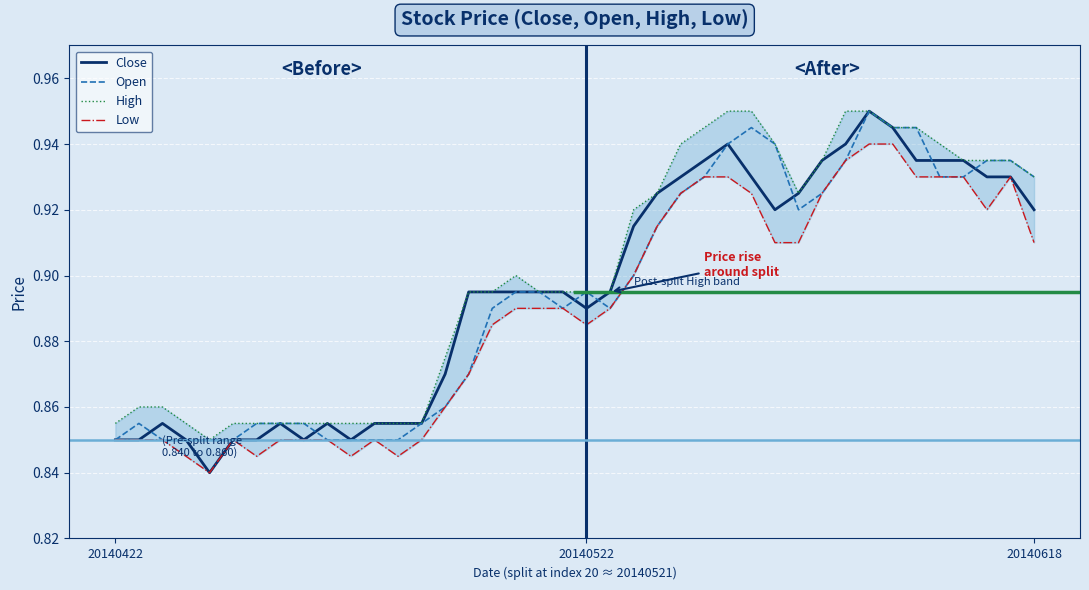

How many lines are shown in the chart?

4